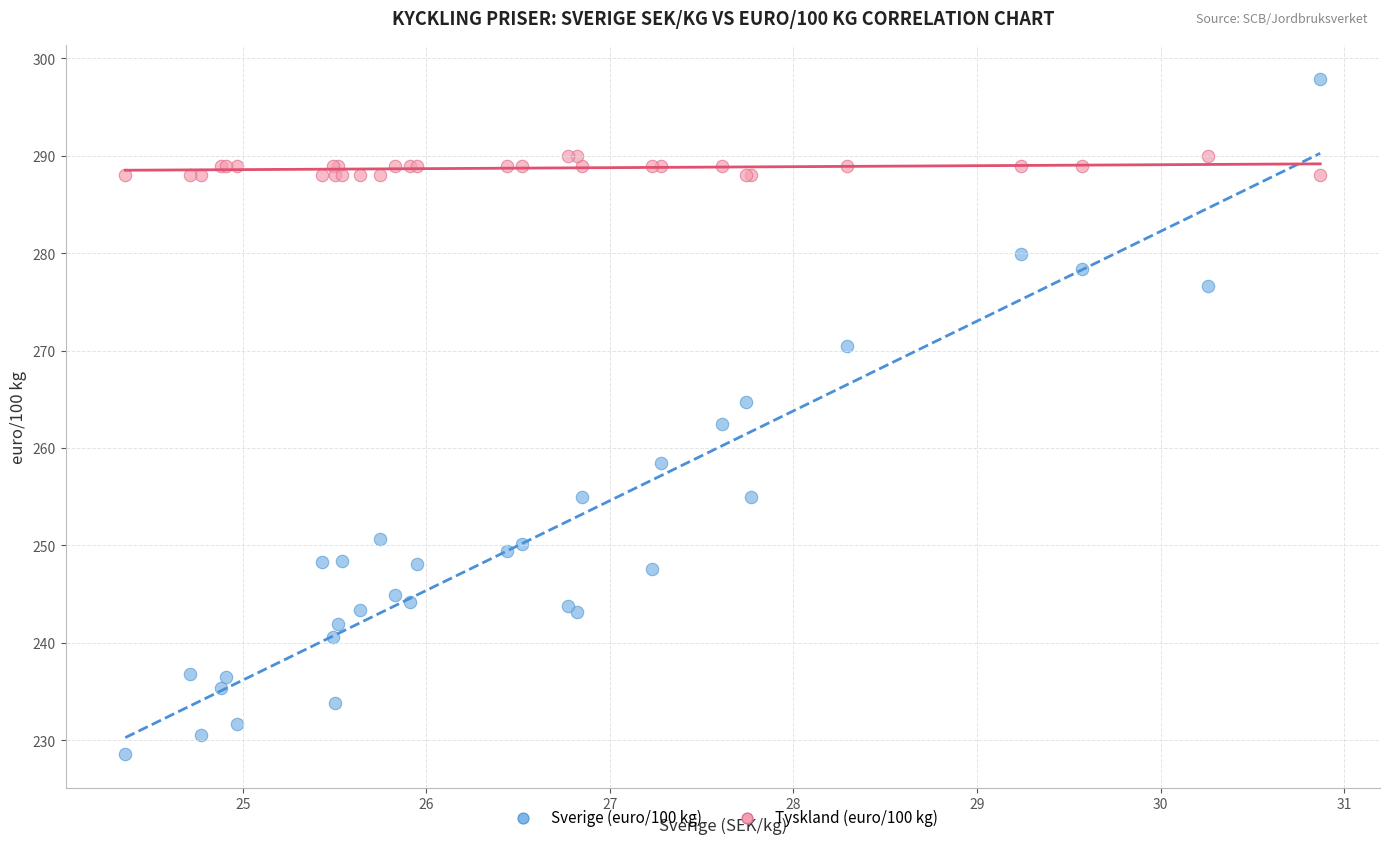

Which series contains the highest Y value?

Sverige (euro/100 kg)